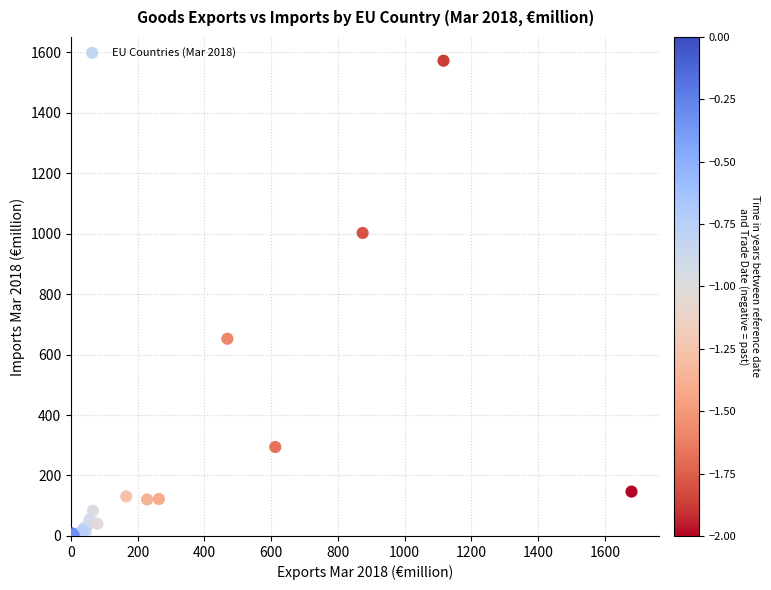

What Y value in the scatter plot is closest to 785?

652.1